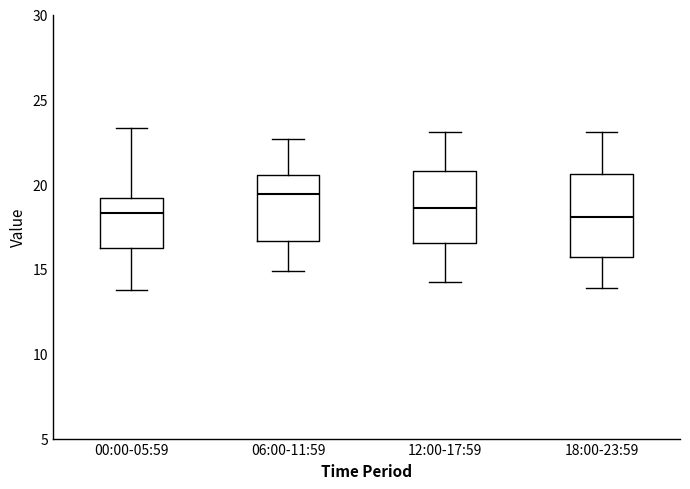

Reading left to right, transcribe this box plot: for each box, give where its median line is, the range the box spans, and where its two whiskers end, as read against the y-axis. The values are not printed on the chart, so give them approximately, as read against the axis.

00:00-05:59: median 18.5, box 16.5 to 19.0, whiskers 14.0 to 23.5
06:00-11:59: median 19.5, box 16.5 to 20.5, whiskers 15.0 to 22.5
12:00-17:59: median 18.5, box 16.5 to 21.0, whiskers 14.5 to 23.0
18:00-23:59: median 18.0, box 15.5 to 20.5, whiskers 14.0 to 23.0